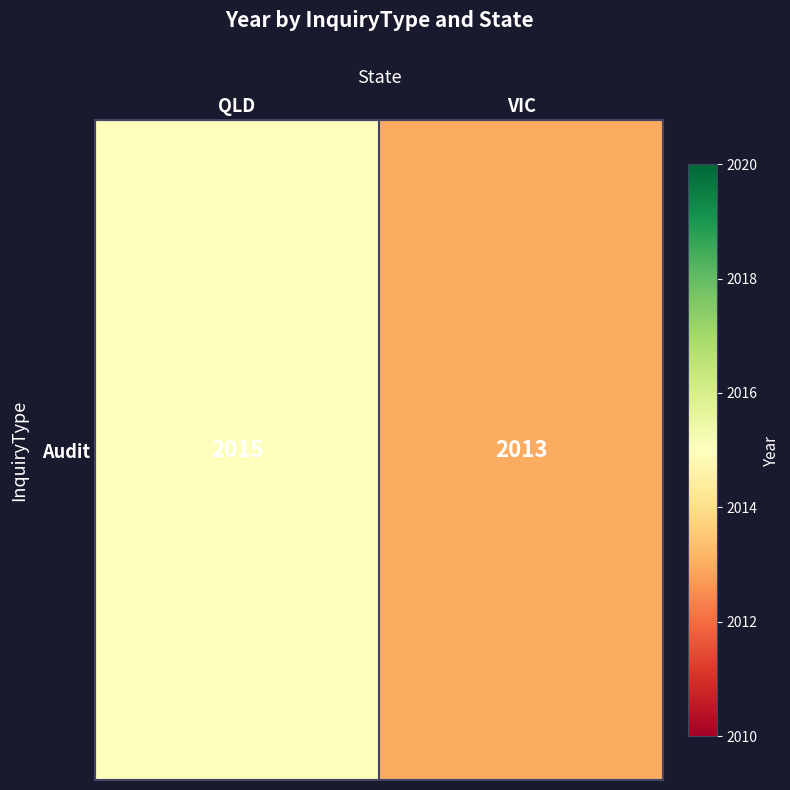

At which category does the chart reach its peak across all series?

QLD